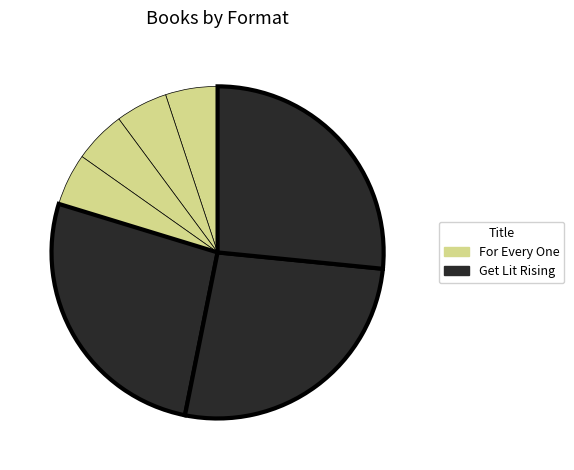

To the nearest percent, what is the difference between the largest and smallest slice percentages?

22%